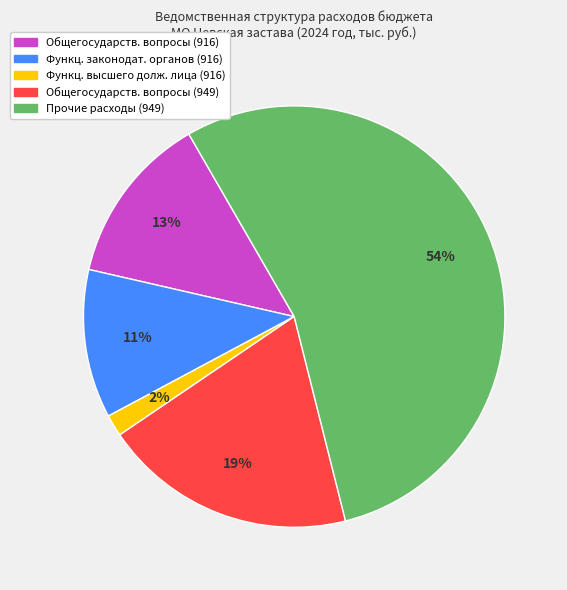

Is there a majority slice in this chart?

Yes